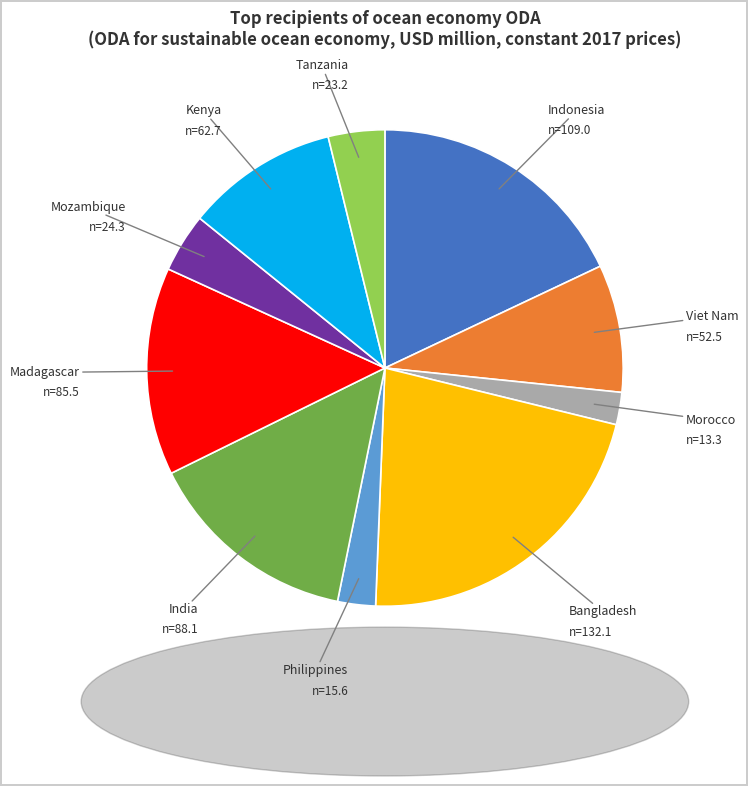

Is there a majority slice in this chart?

No